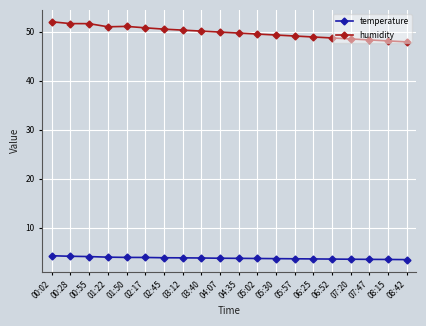

Rank the series by their average value, from highest to lowest.

humidity, temperature